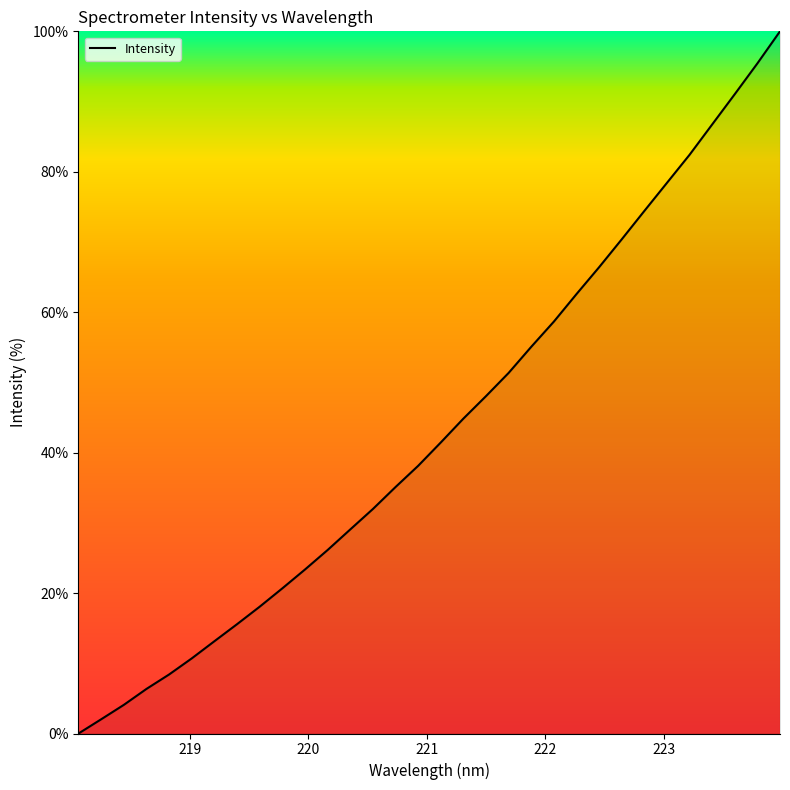

What is the maximum value shown in the chart?

100.0